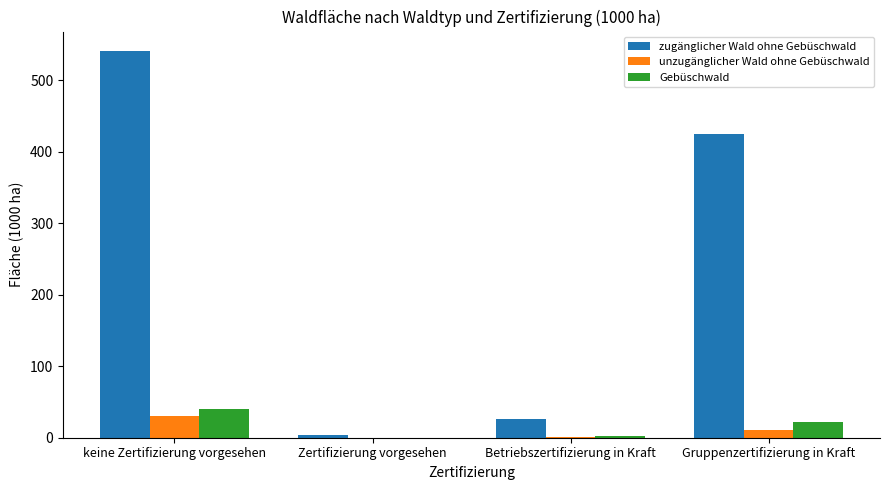

Which series changed the most between keine Zertifizierung vorgesehen and Zertifizierung vorgesehen?

zugänglicher Wald ohne Gebüschwald